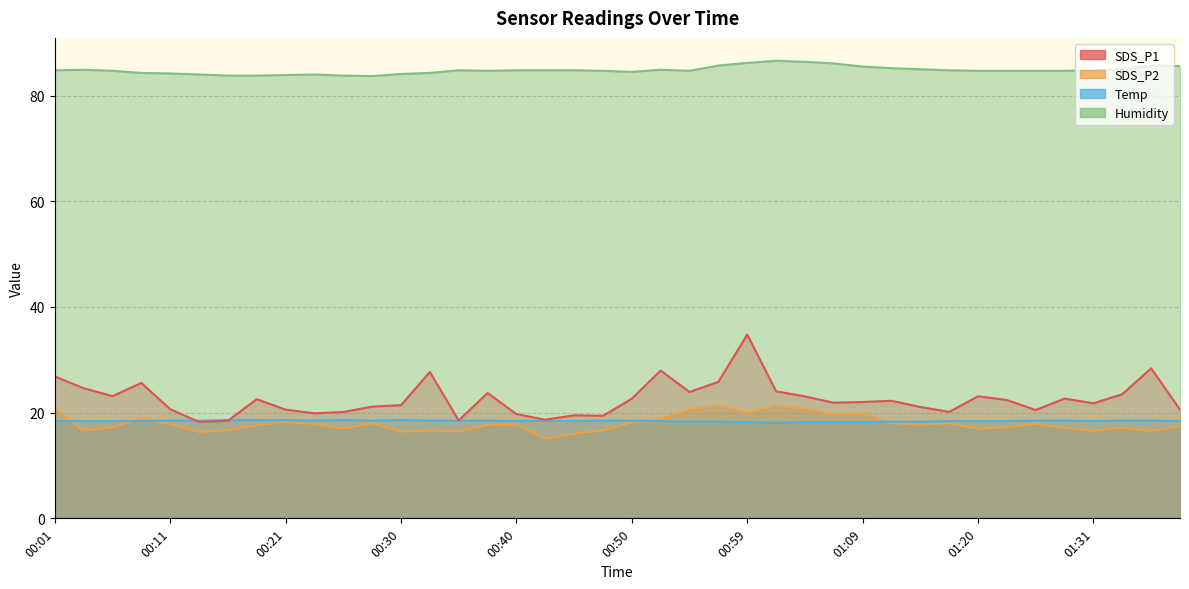

True or false: SDS_P1 and SDS_P2 intersect in this chart.

False